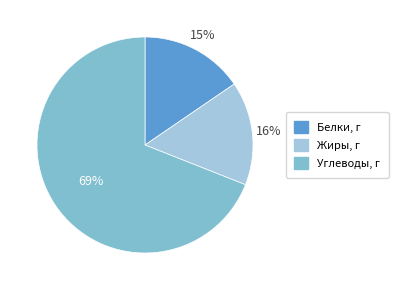

Is there a majority slice in this chart?

Yes